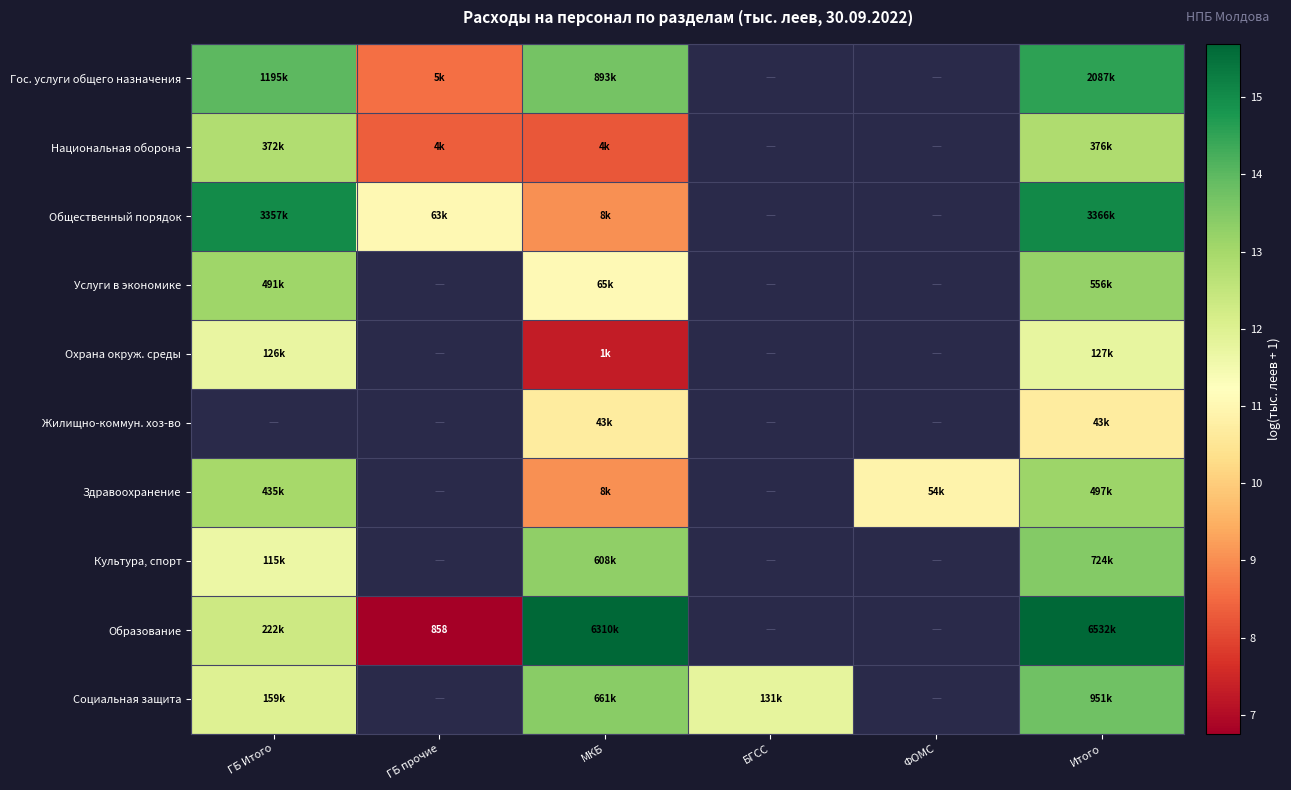

Read the Охрана окруж. среды value at Итого.

11.8